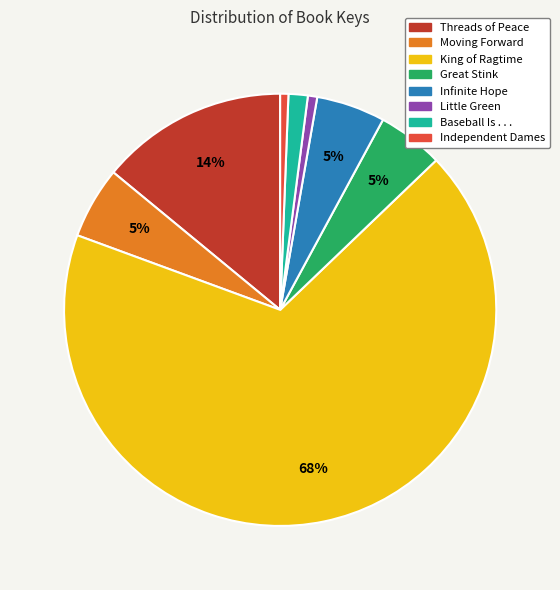

Count the number of slices in the pie.

8